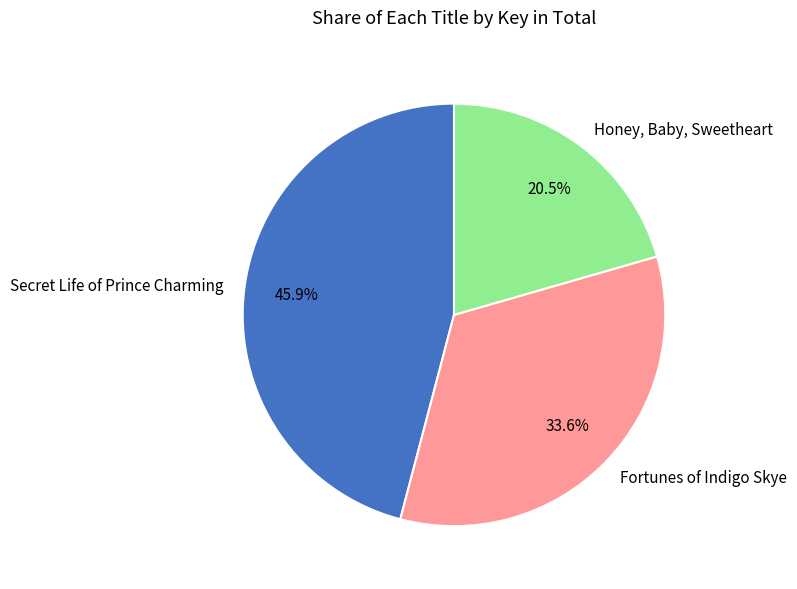

Does Secret Life of Prince Charming account for over 50% of the chart?

No